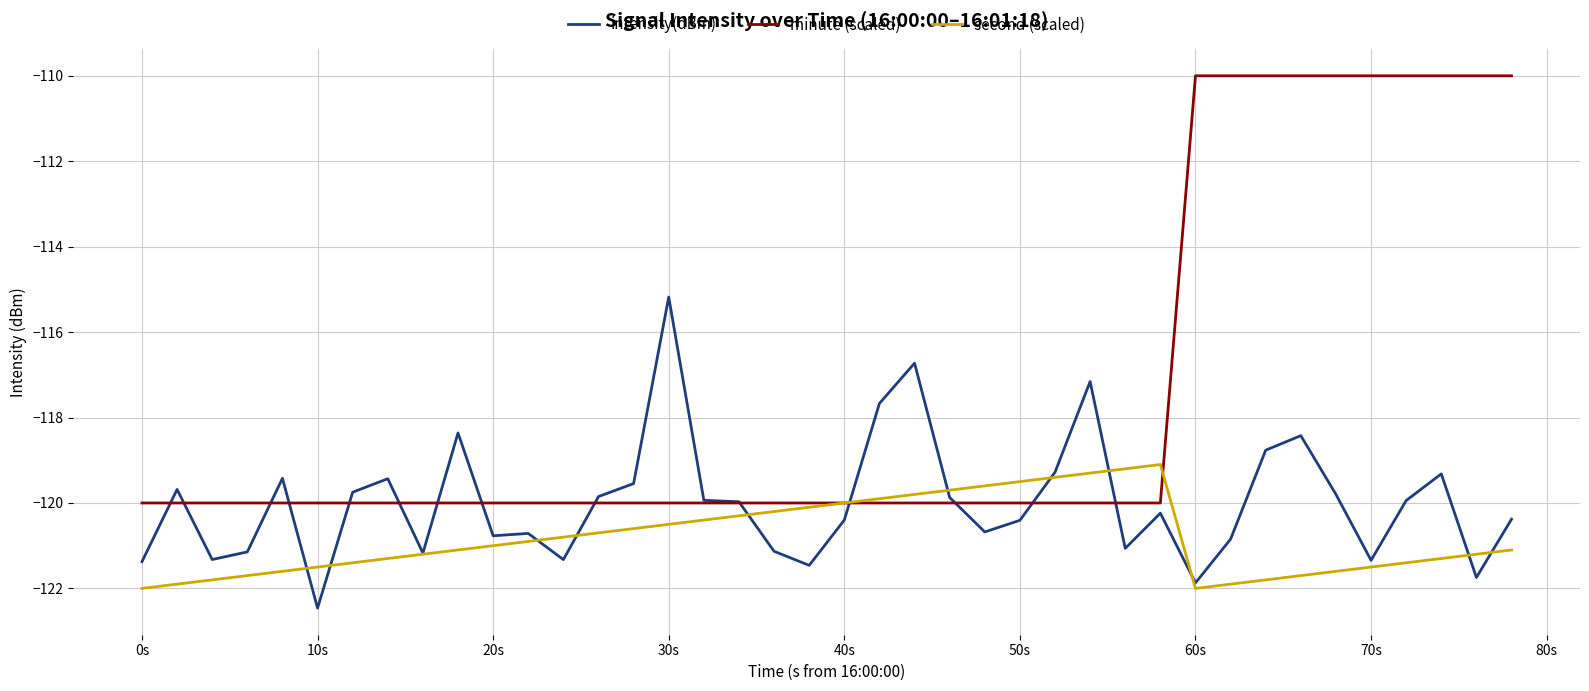

List the series in order of their peak value, highest first.

minute (scaled), intensity(dBm), second (scaled)